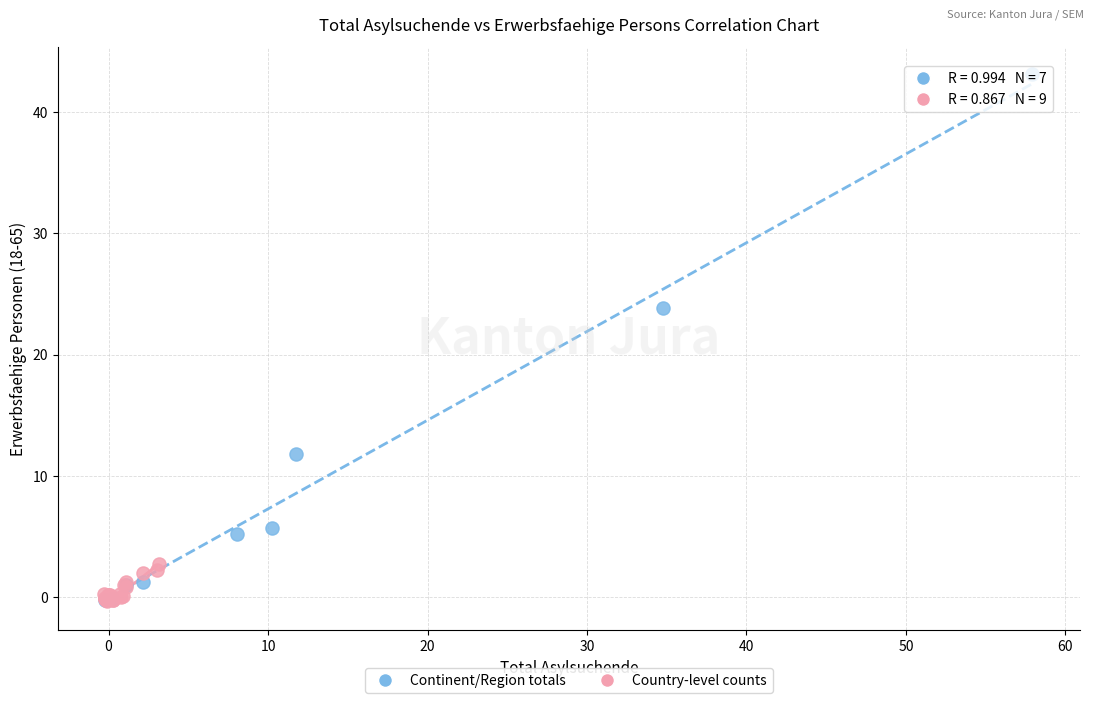

Which series has the widest spread of Y values?

Continent/Region totals